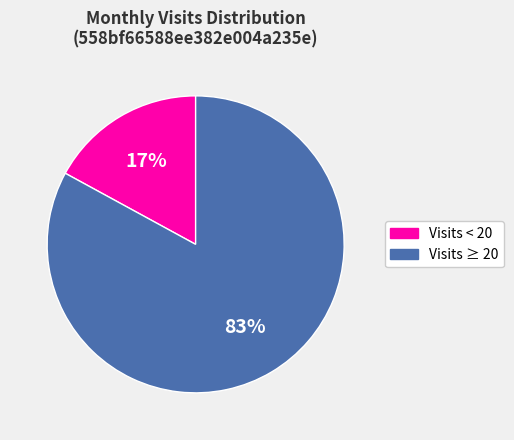

To the nearest percent, what is the difference between the largest and smallest slice percentages?

66%